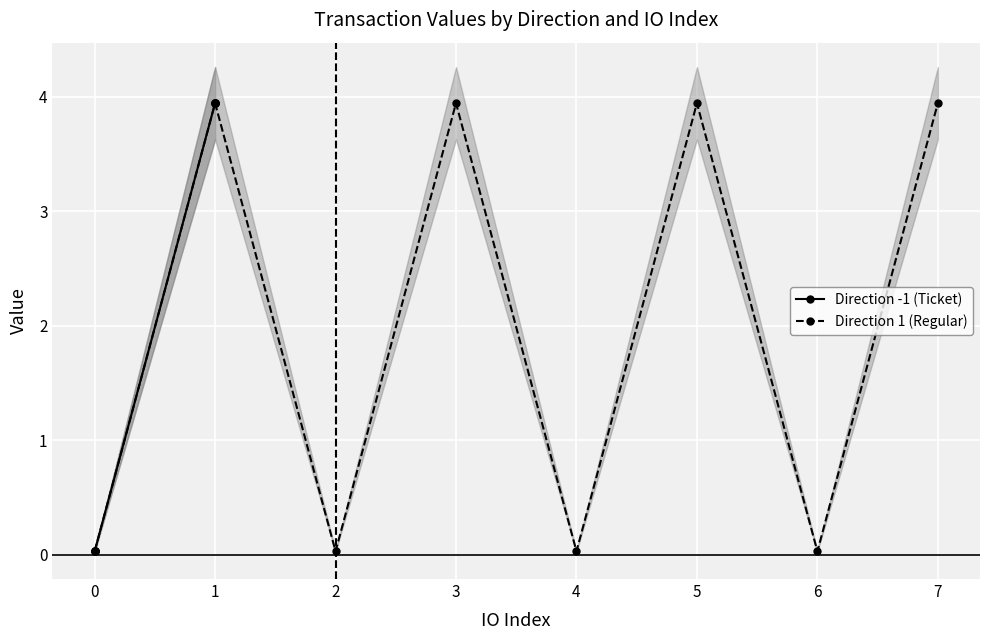

True or false: Direction 1 (Regular) has a value of 3.9 at 1.

True